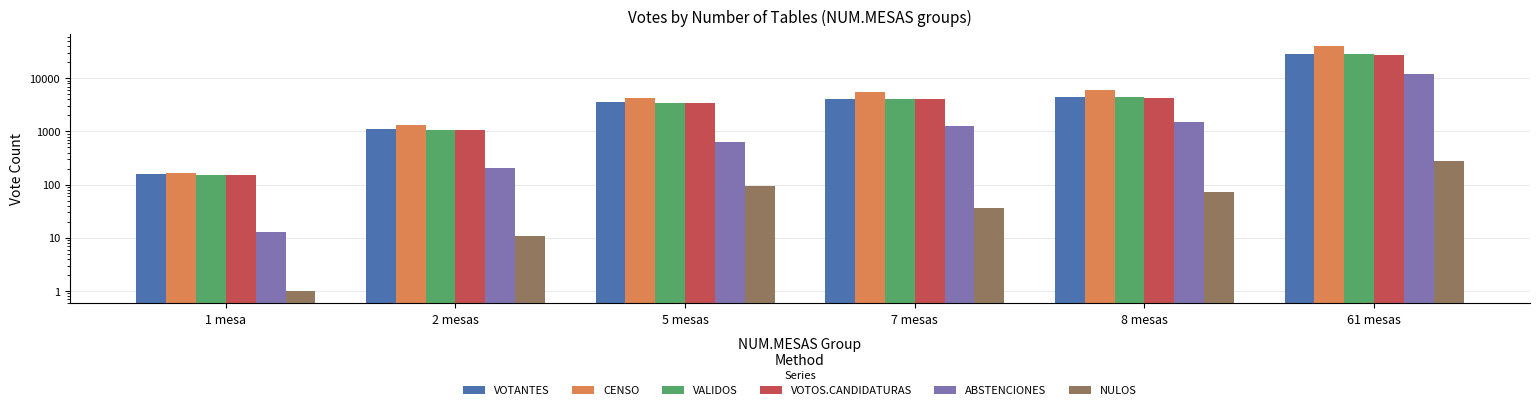

What is the value of the VALIDOS bar at the 4th from the left?

4119